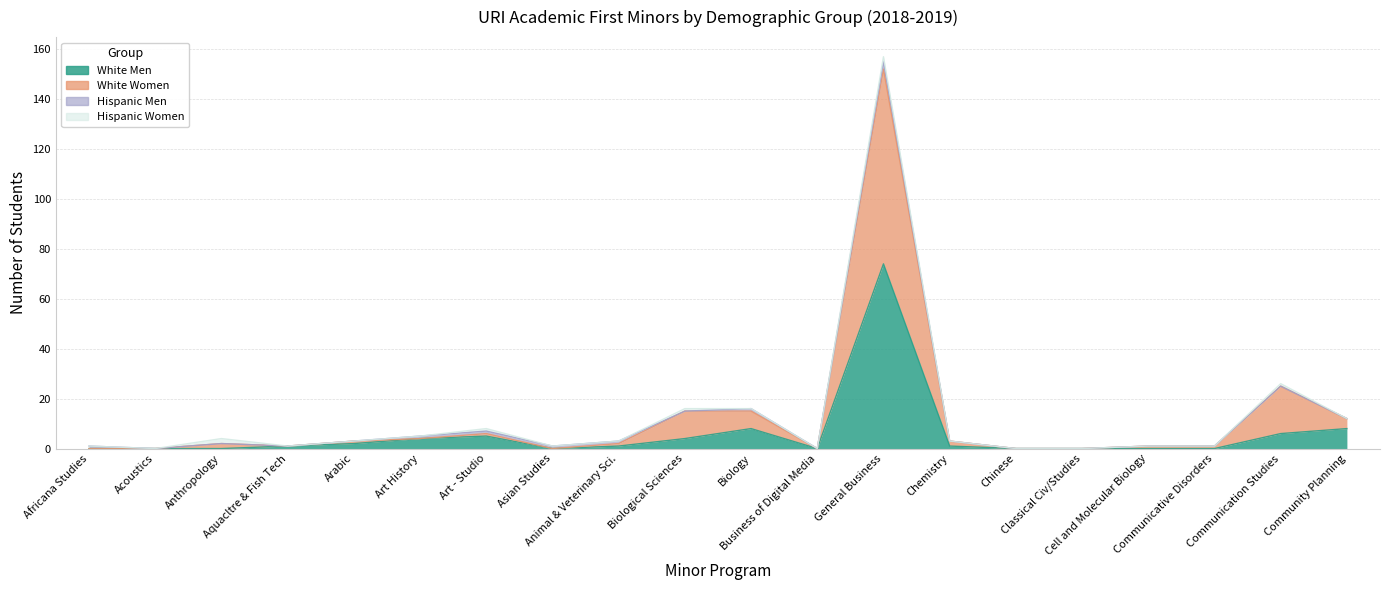

The White Men series shows 40 at Communicative Disorders. True or false?

False